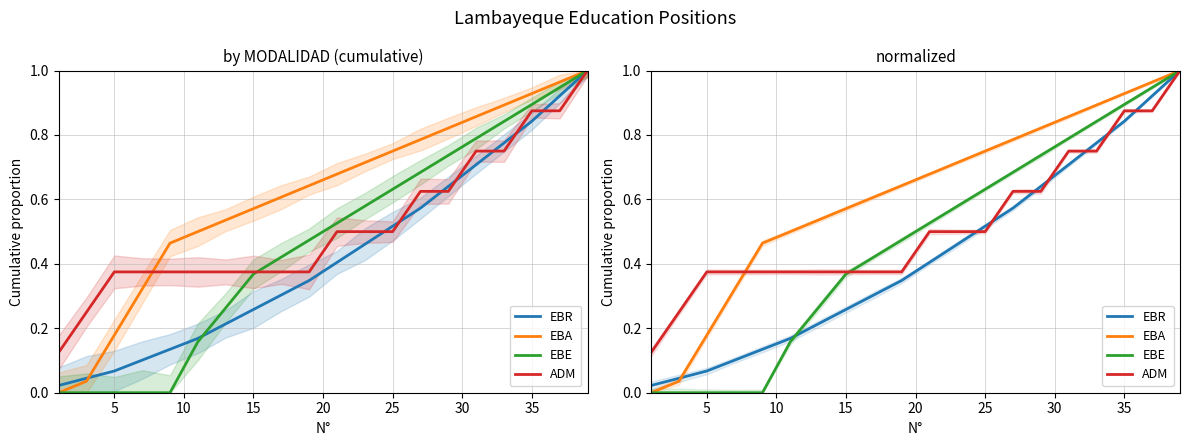

At how many categories does at least one series exceed 0?

20